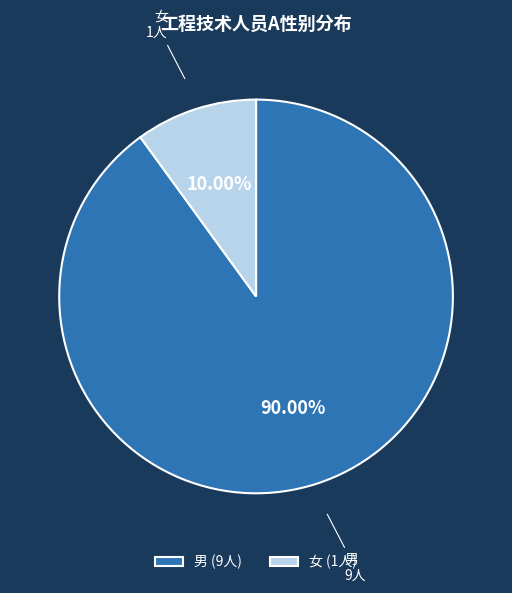

Is 男 the majority of the pie?

Yes